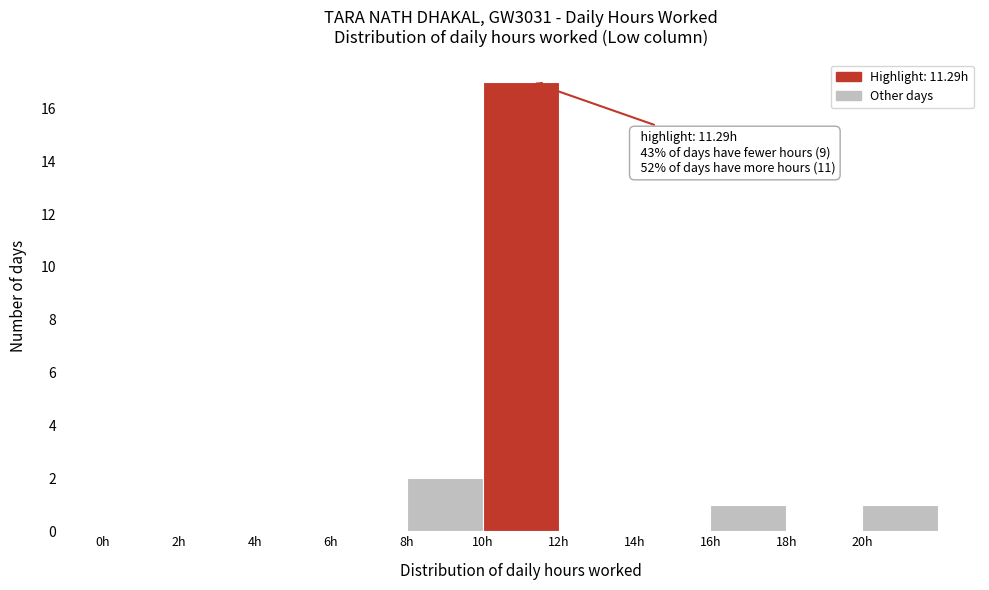

Over which range of the x-axis is the bar tallest?

10 to 12